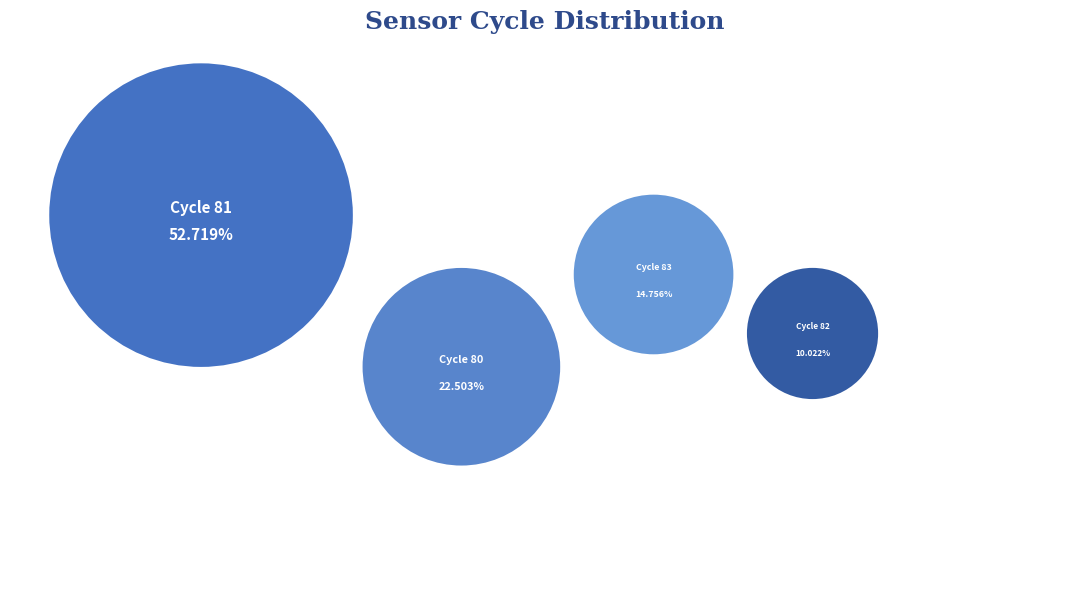

Does 82 represent more than half of the total?

No